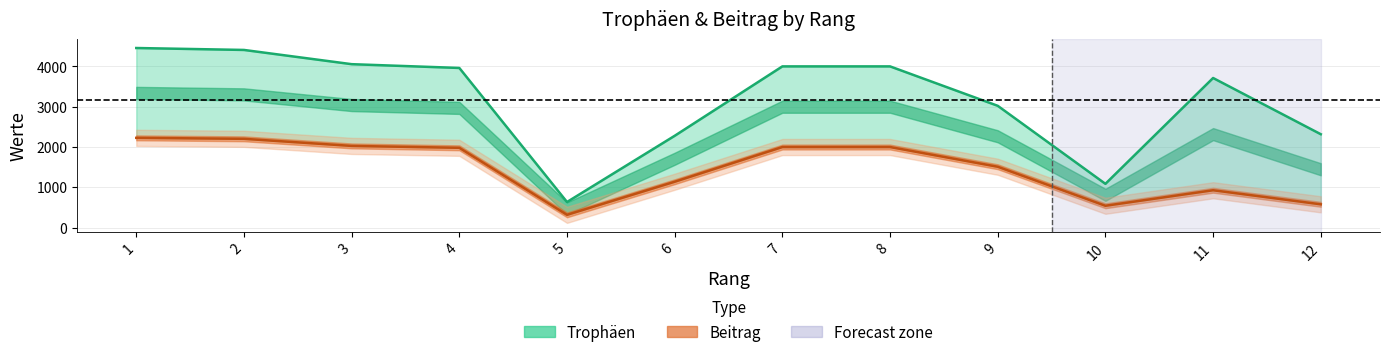

What are all the series names shown in the legend?

Trophäen, Beitrag